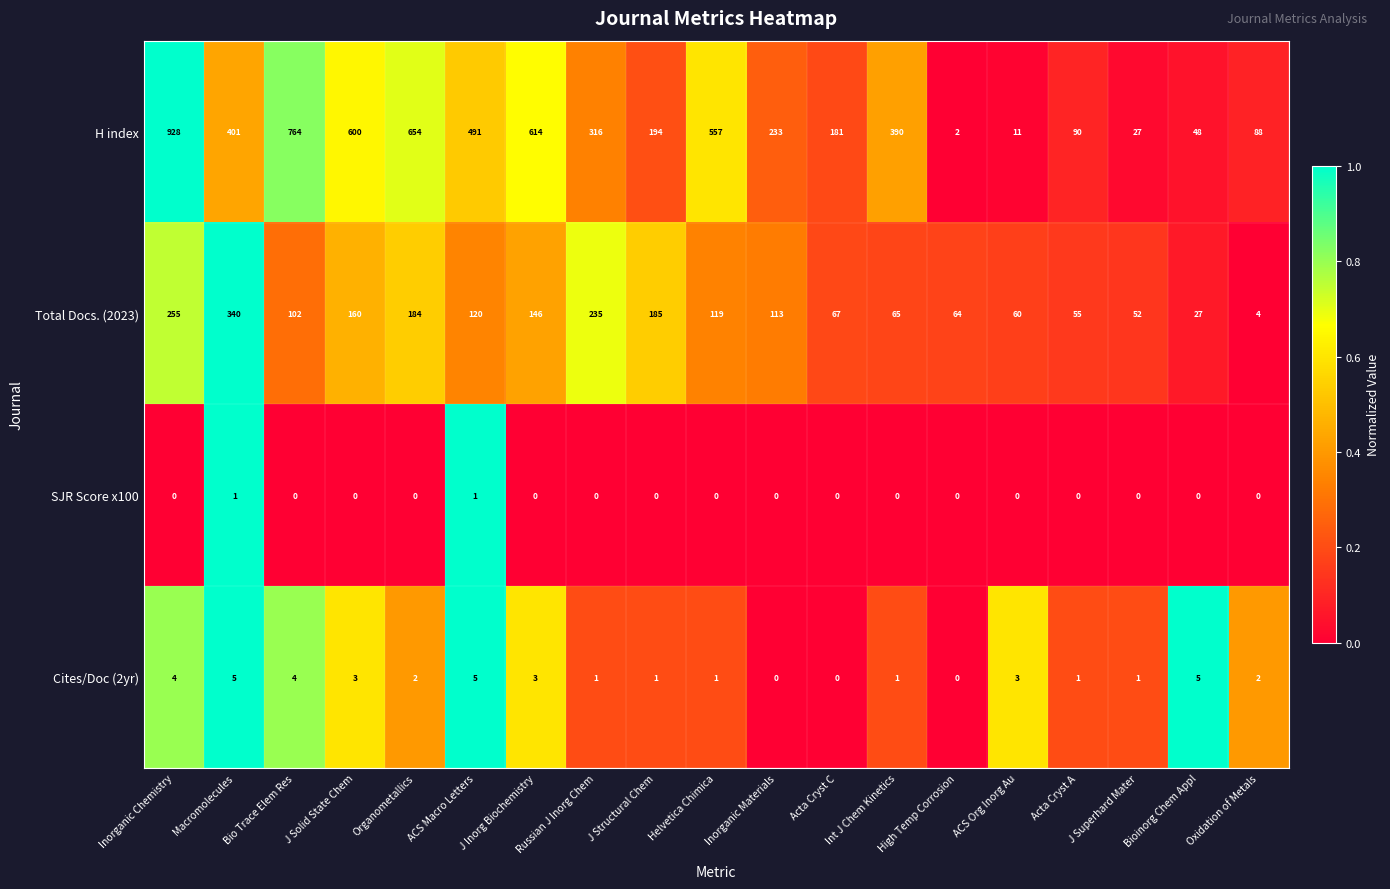

How many values in the Total Docs. (2023) series are below 113?

9